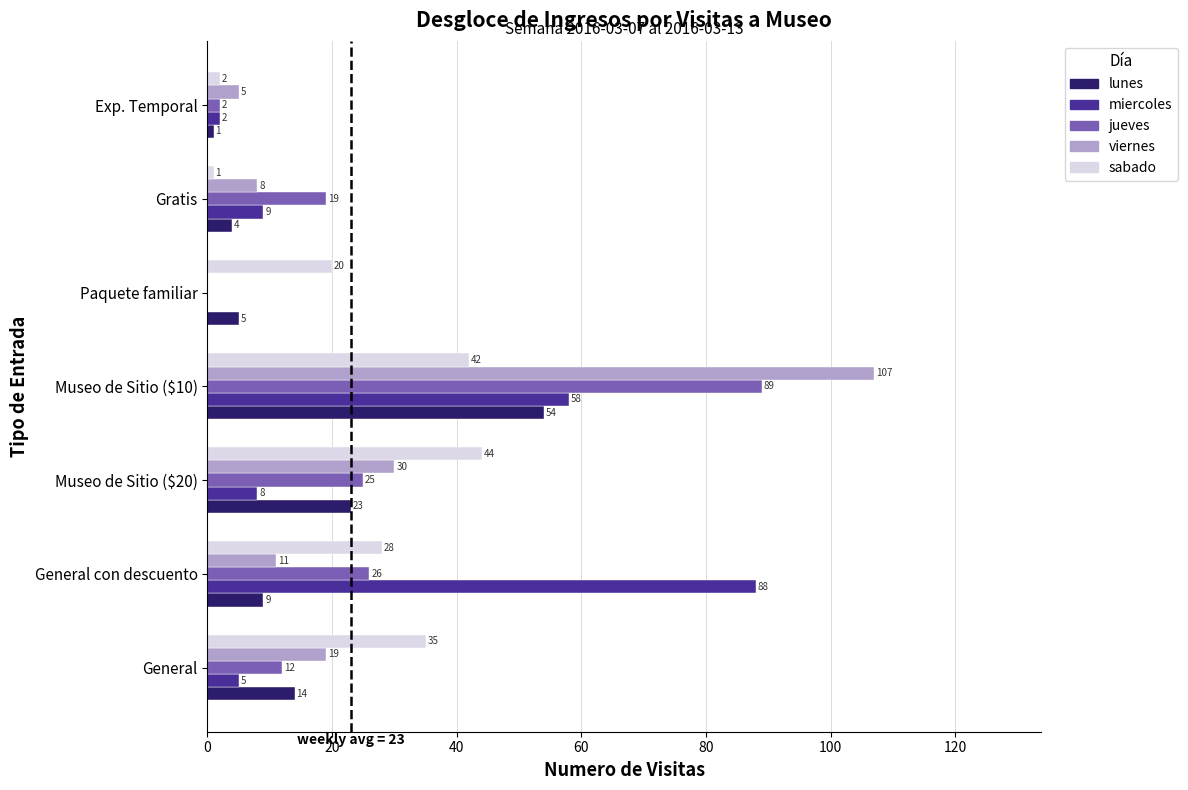

What is the sum of all viernes values?

180